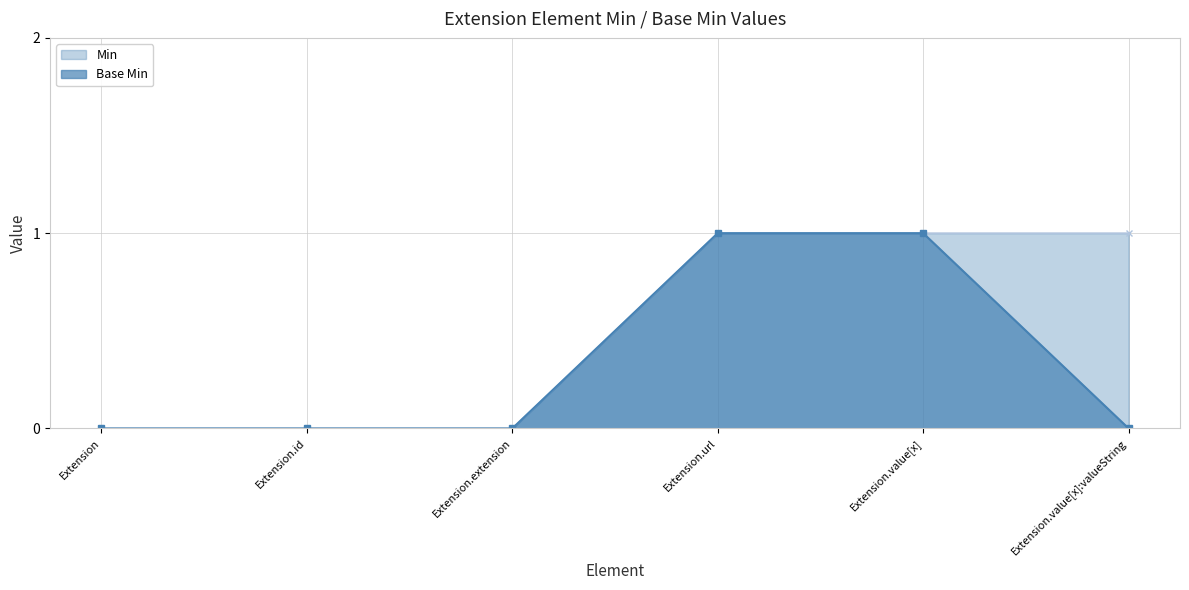

How many values in Min are above zero?

3